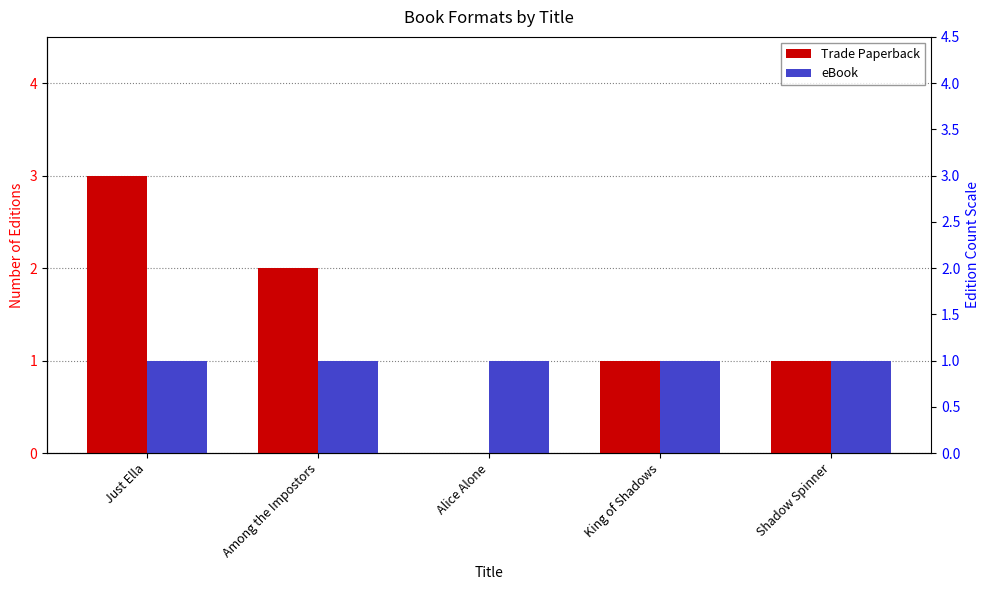

Reading left to right, list all the values displayed in this chart.

Trade Paperback: Just Ella=3	Among the Impostors=2	Alice Alone=0	King of Shadows=1	Shadow Spinner=1
eBook: Just Ella=1	Among the Impostors=1	Alice Alone=1	King of Shadows=1	Shadow Spinner=1